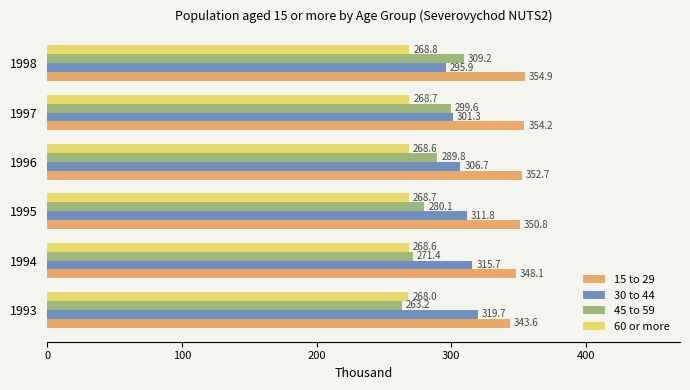

True or false: 30 to 44 has a value of 482.7 at 1994.

False